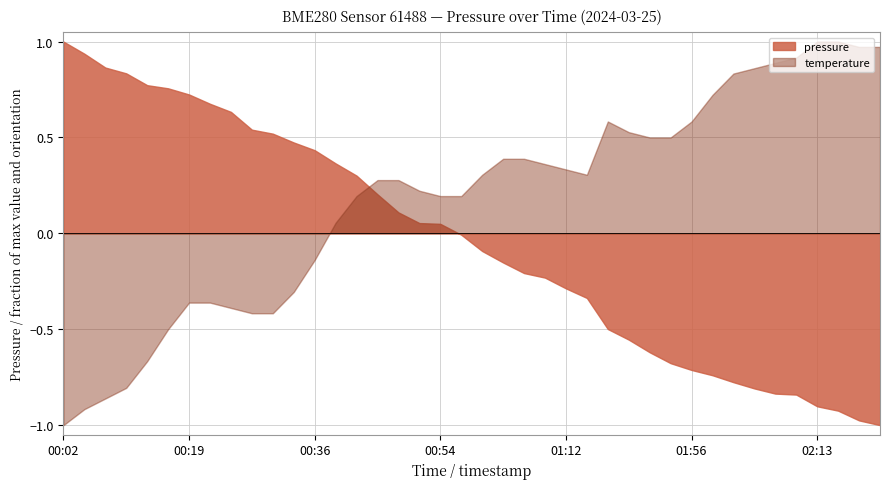

The value of temperature at 01:56 is 0.6. True or false?

True